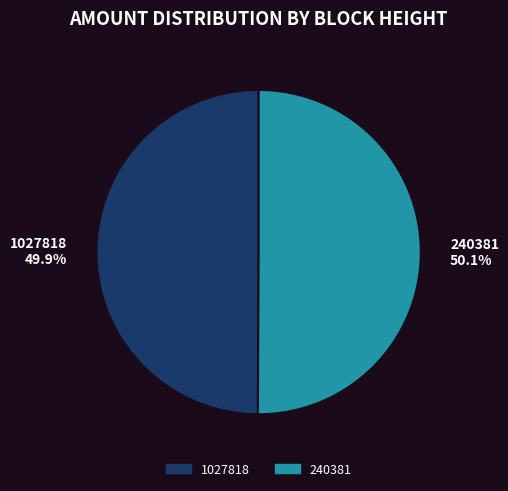

To the nearest percent, what is the combined percentage of 240381 and 1027818?

100%